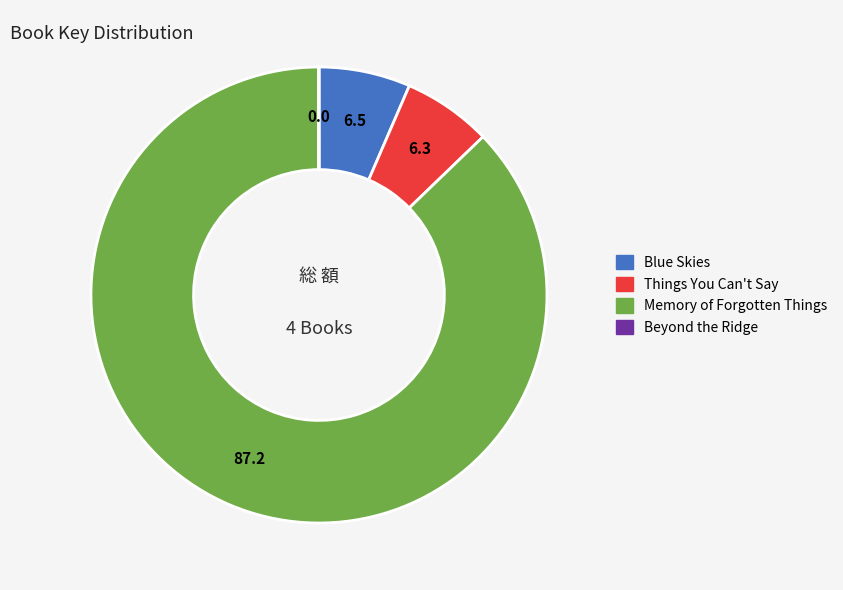

Approximately how many times larger is the value at Blue Skies compared to Things You Can't Say?

1.0